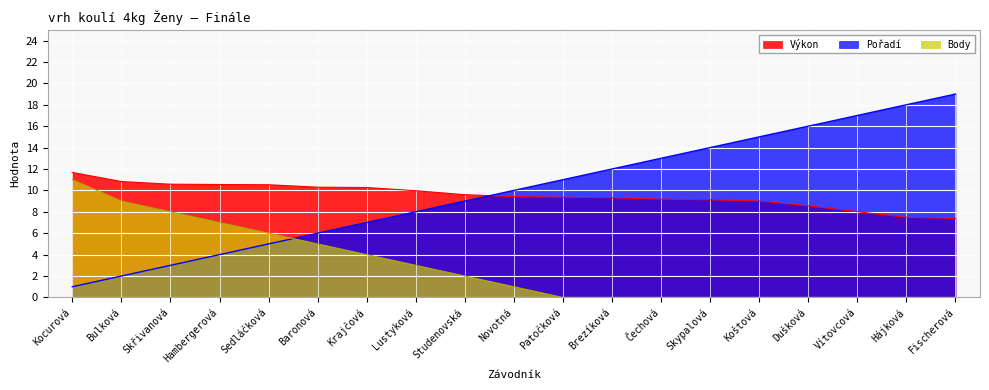

True or false: Pořadí has a value of 3.2 at Skypalová.

False